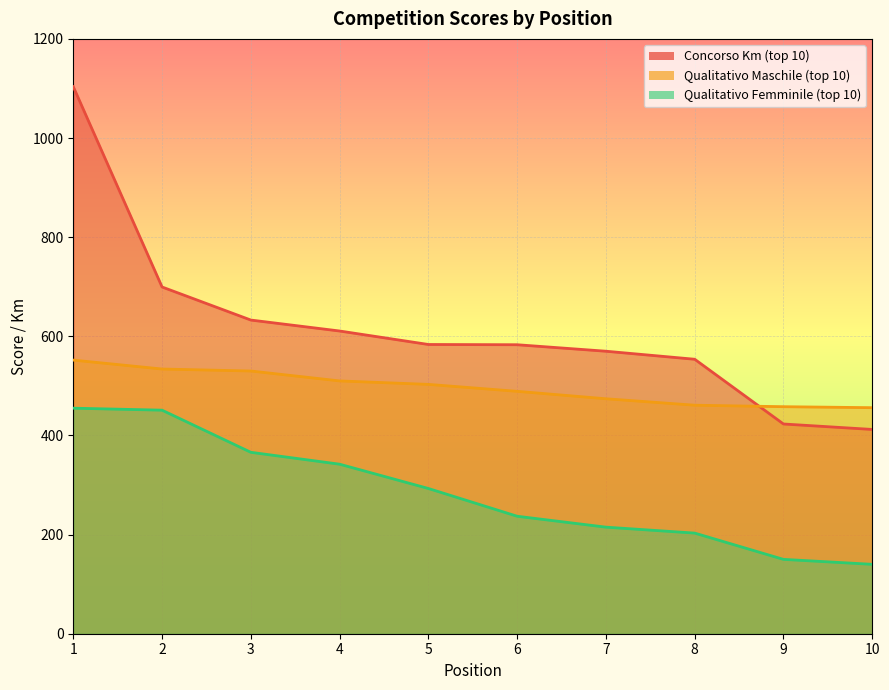

True or false: Qualitativo Femminile (top 10) and Concorso Km (top 10) cross at least once.

False